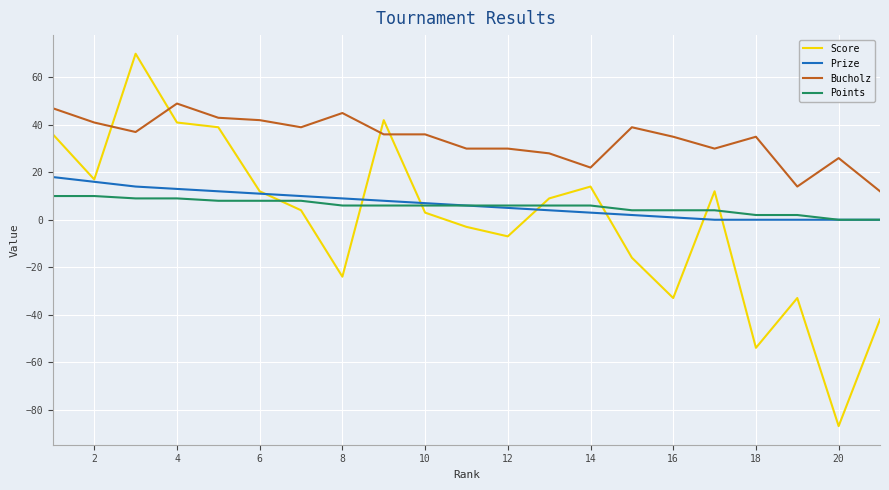

Rank the series by their maximum value, from highest to lowest.

Score, Bucholz, Prize, Points